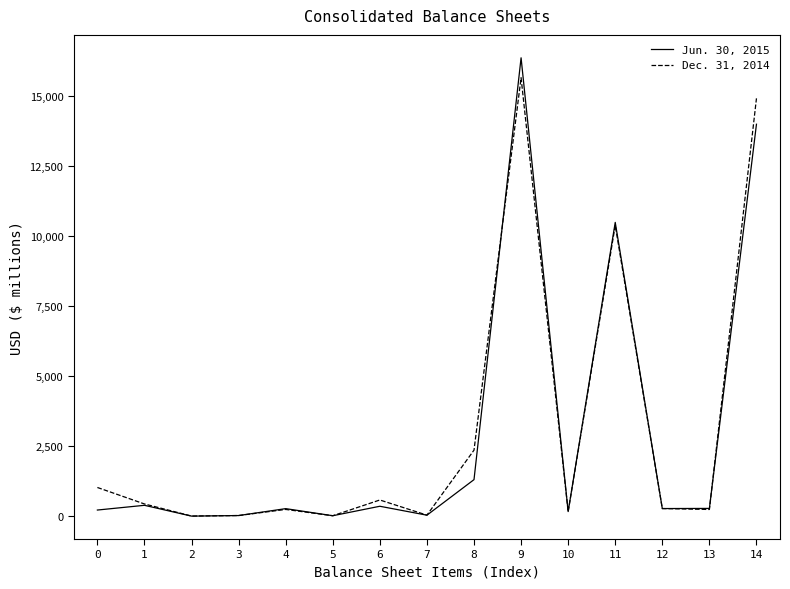

How many interior local valleys does the Jun. 30, 2015 series have?

5